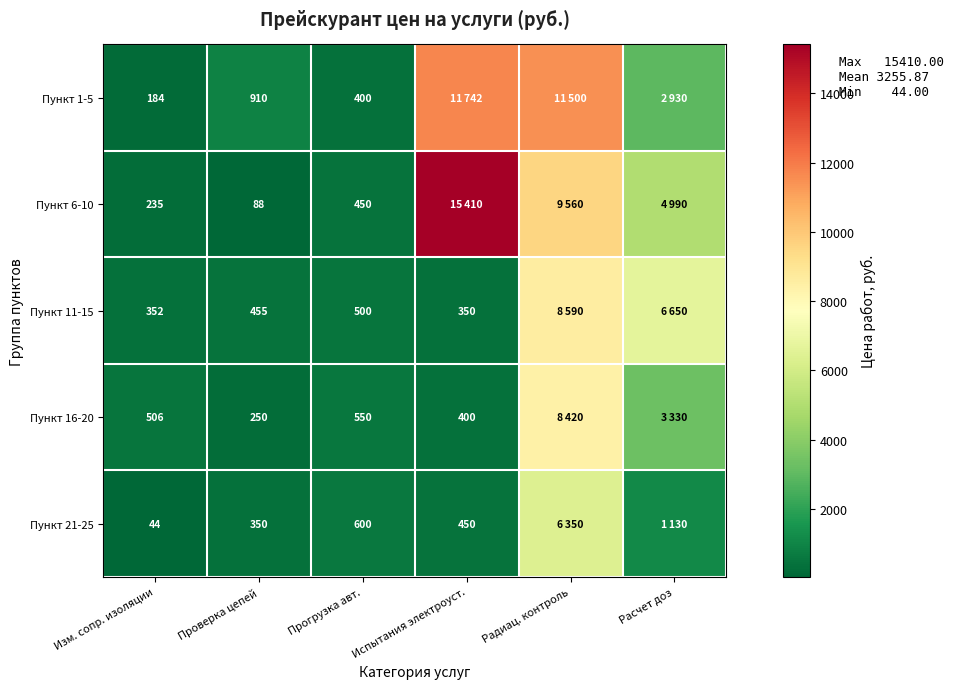

True or false: Пункт 21-25 has a value of 218 at Проверка цепей.

False